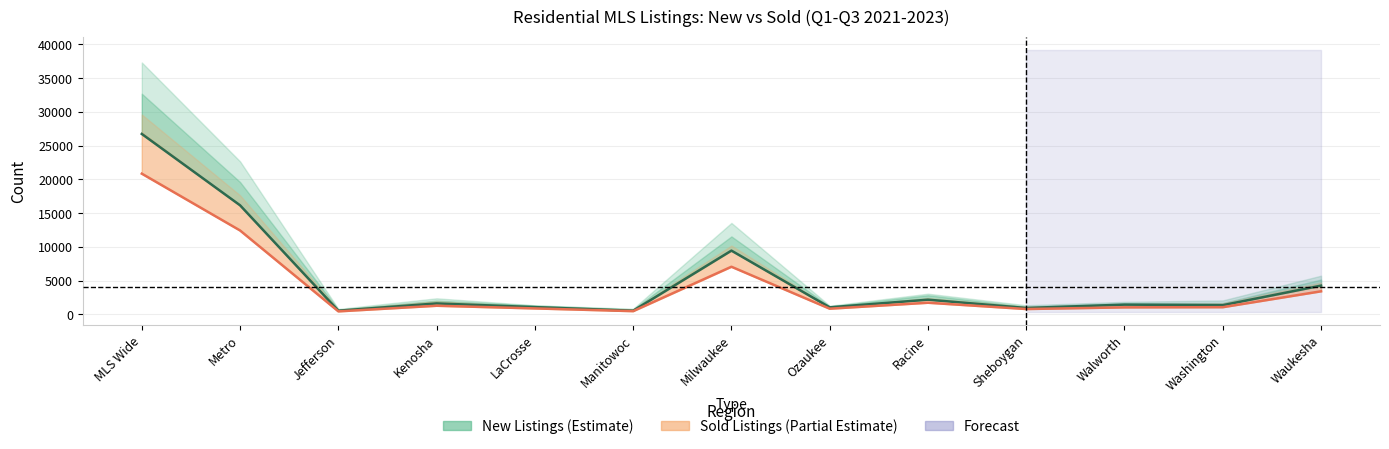

In Sold 21, how many points are lower than both neighbors (excluding endpoints)?

4